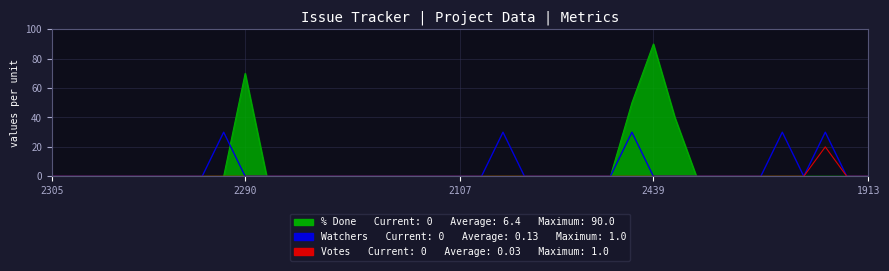

What is the maximum value shown in the chart?

90